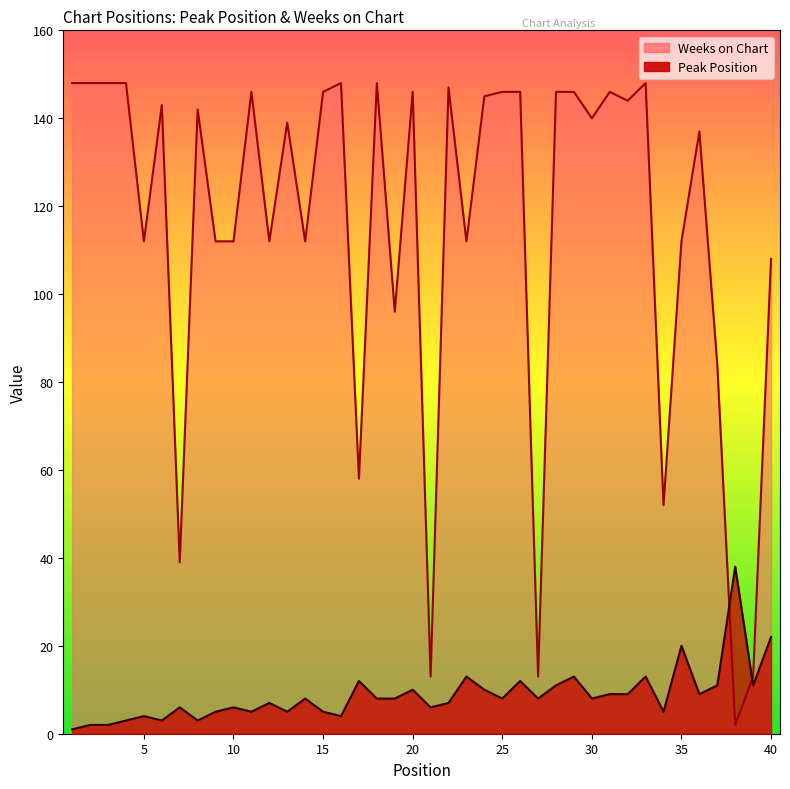

At which category does Peak Position reach its first local valley?

6